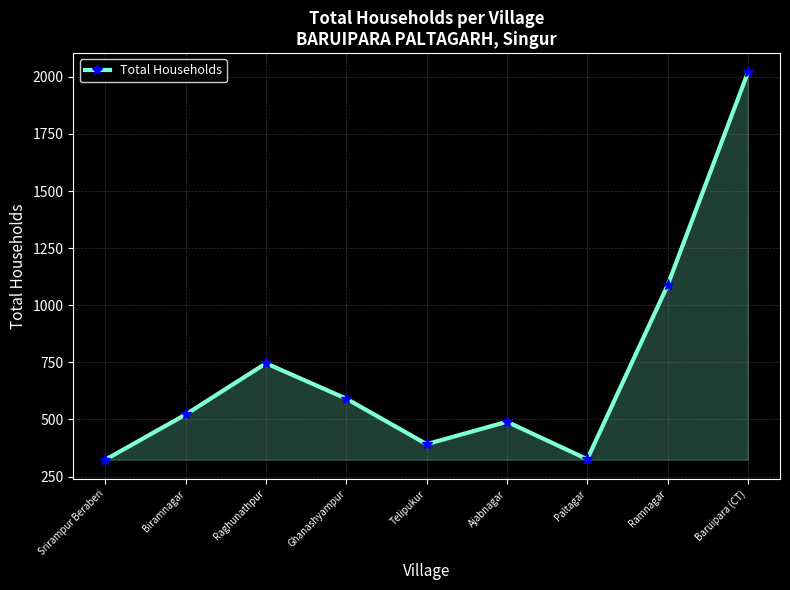

What position from the left is Ramnagar?

8